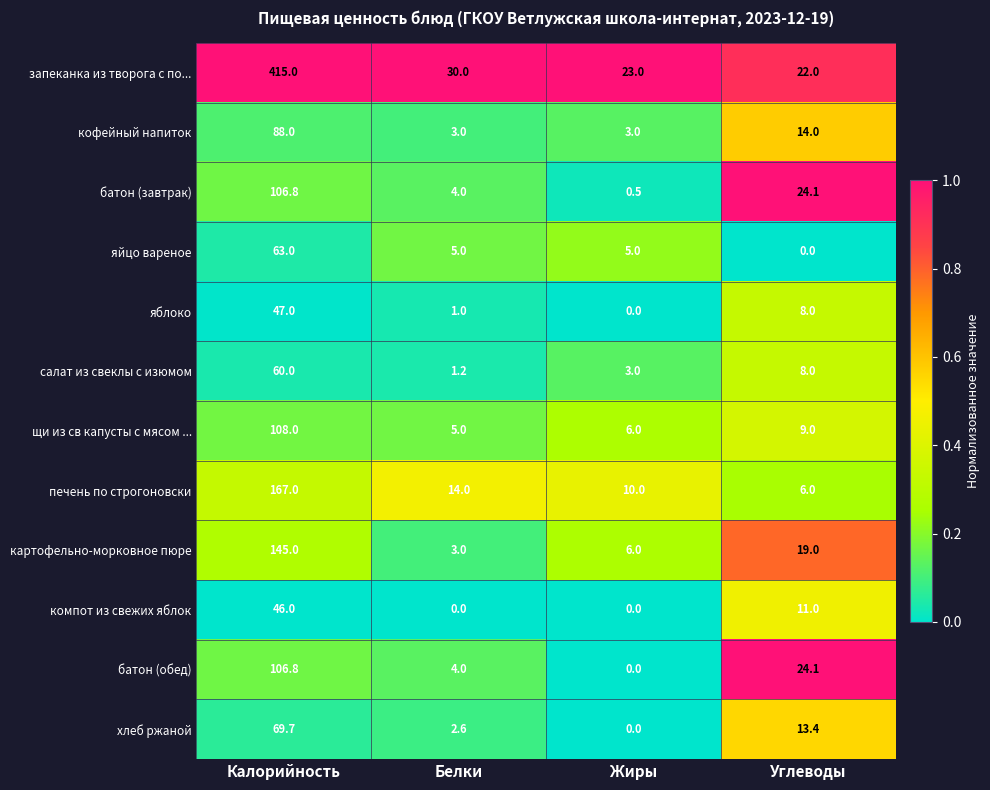

List the labels in order of батон (обед) value, smallest first.

Жиры, Белки, Углеводы, Калорийность